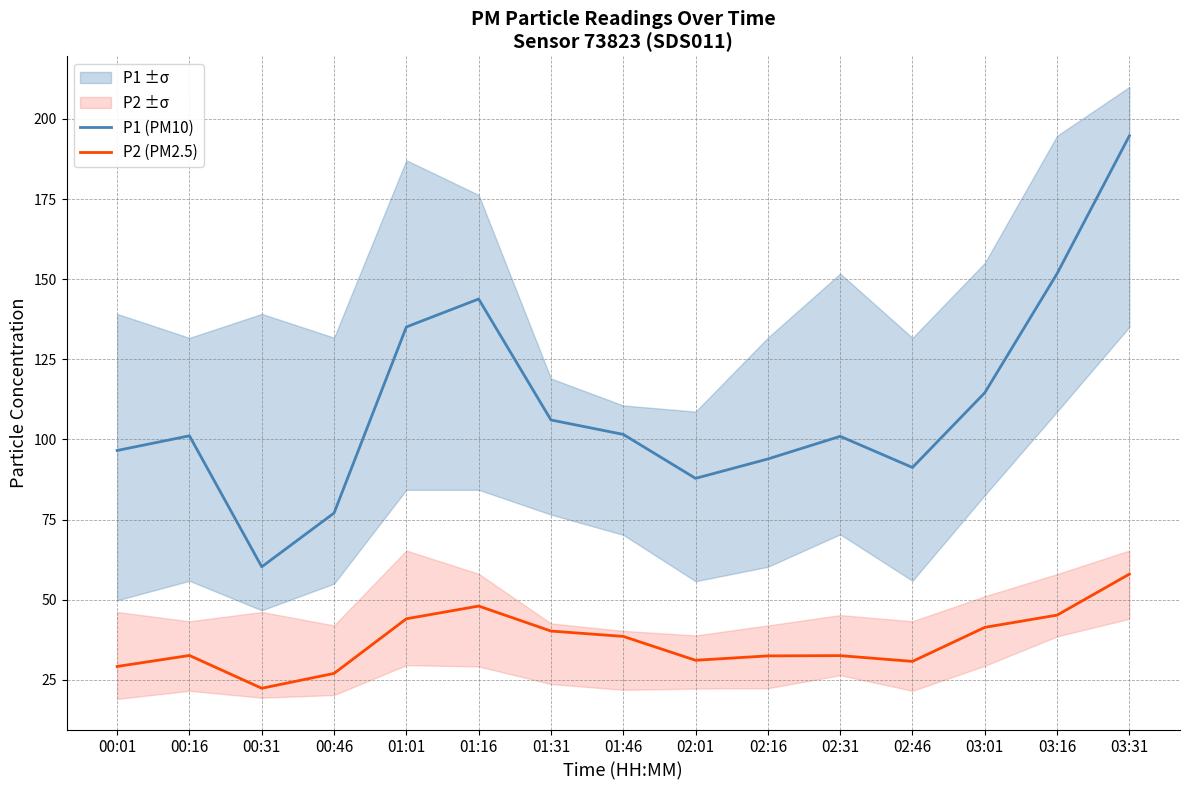

What is the value of the P1 (PM10) point at the 3rd from the left?

60.2